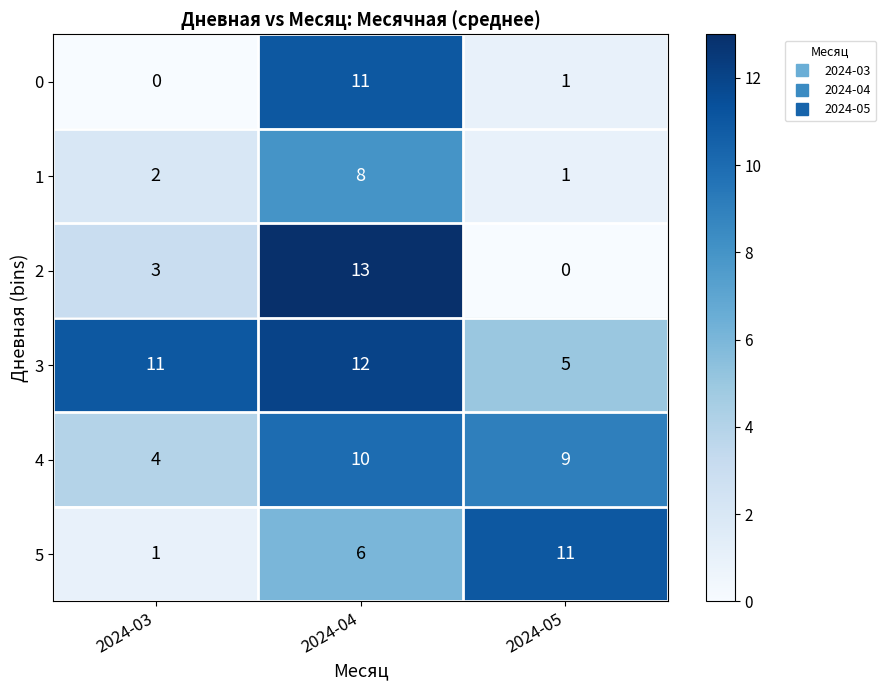

Is it true that 1 equals 8 at 2024-04?

True